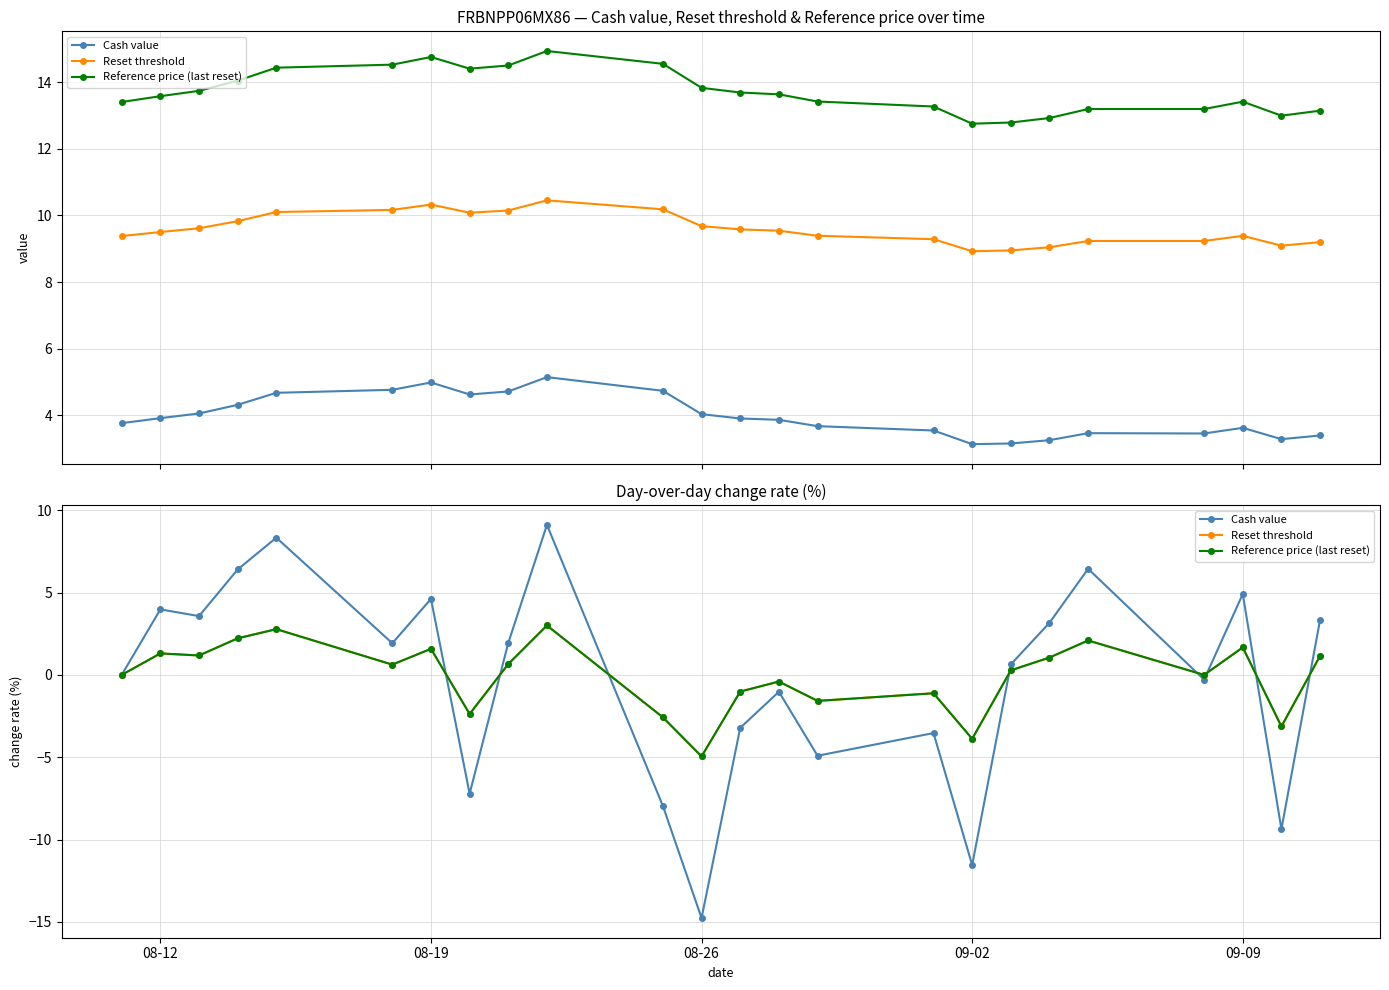

How many data points does each series have?

24